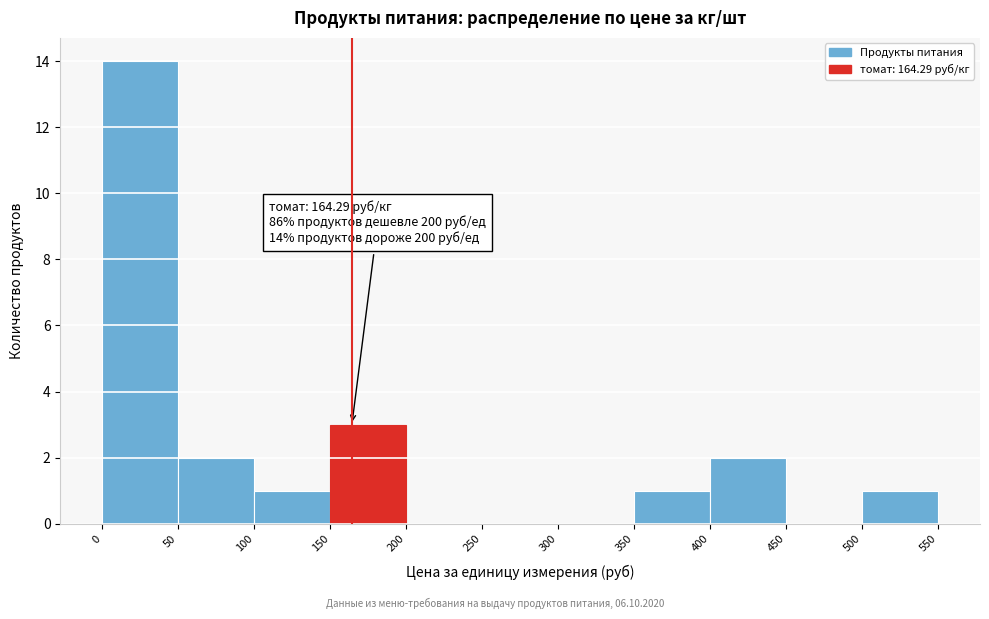

Which range on the x-axis has the tallest bar?

0 to 50